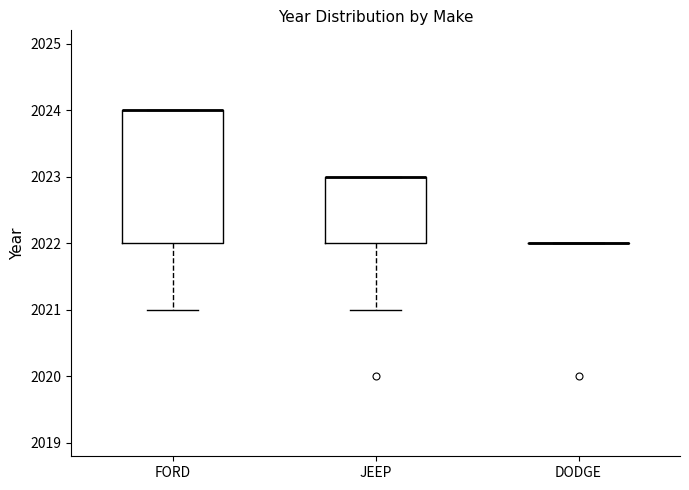

Reading left to right, transcribe this box plot: for each box, give where its median line is, the range the box spans, and where its two whiskers end, as read against the y-axis. The values are not printed on the chart, so give them approximately, as read against the axis.

FORD: median 2024 (drawn on the box's upper edge), box 2022 to 2024, whiskers 2021 to 2024
JEEP: median 2023 (drawn on the box's upper edge), box 2022 to 2023, whiskers 2021 to 2023
DODGE: box collapsed to a line at 2022, whiskers 2022 to 2022